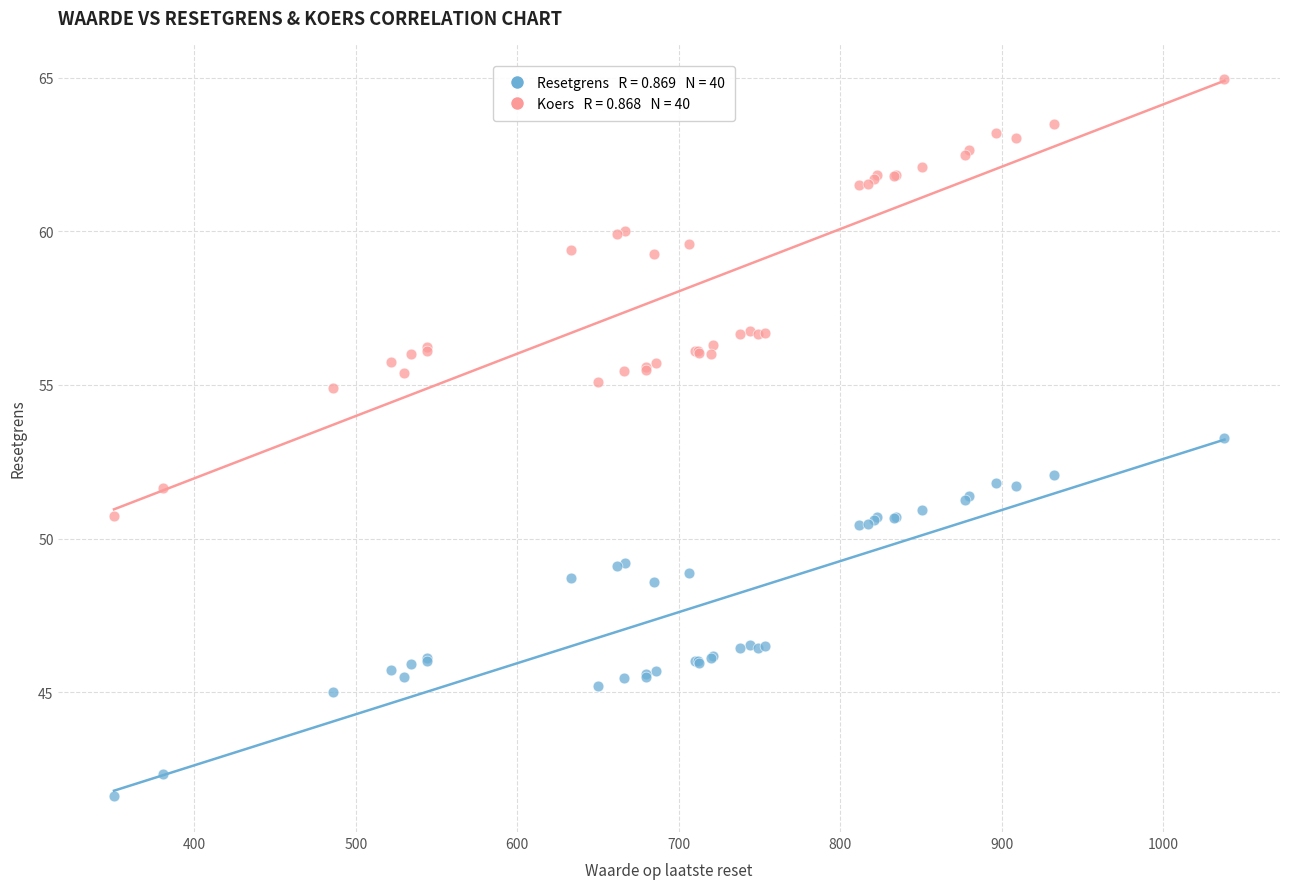

Across all series, what Y value is closest to 53?

53.3